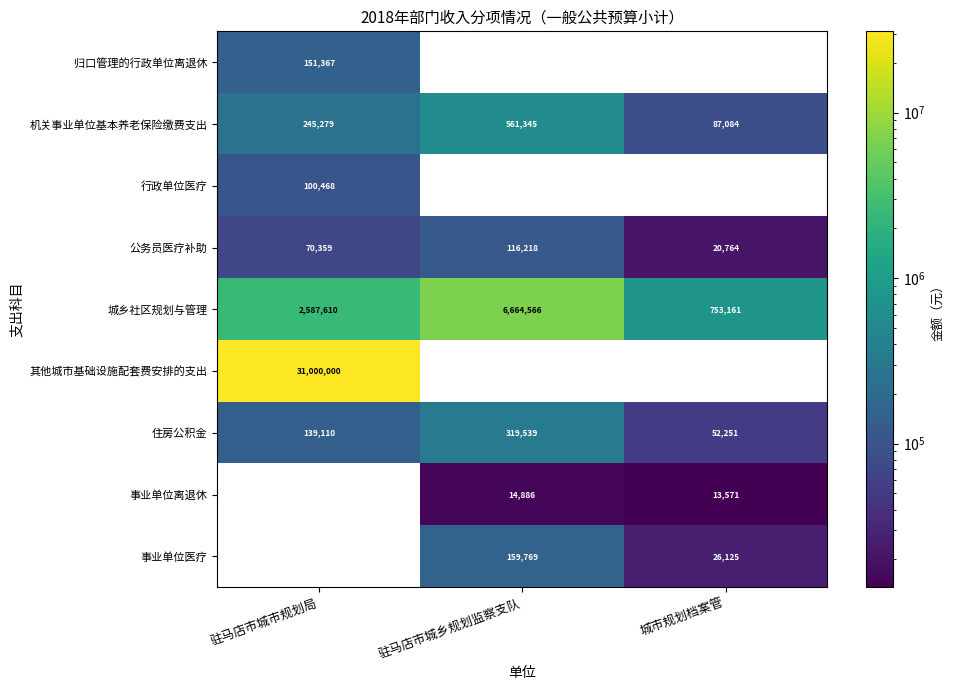

Is it true that 机关事业单位基本养老保险缴费支出 equals 245279 at 驻马店市城市规划局?

True